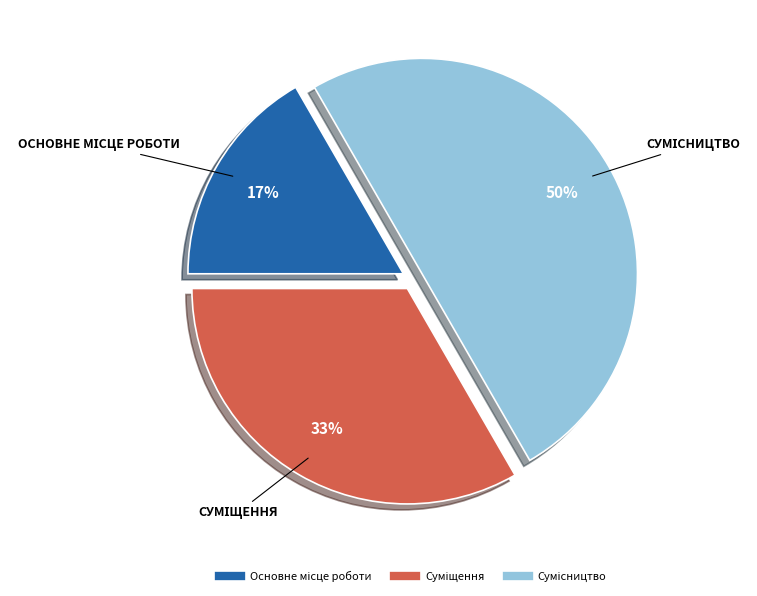

To the nearest percent, what is the average slice percentage?

33%